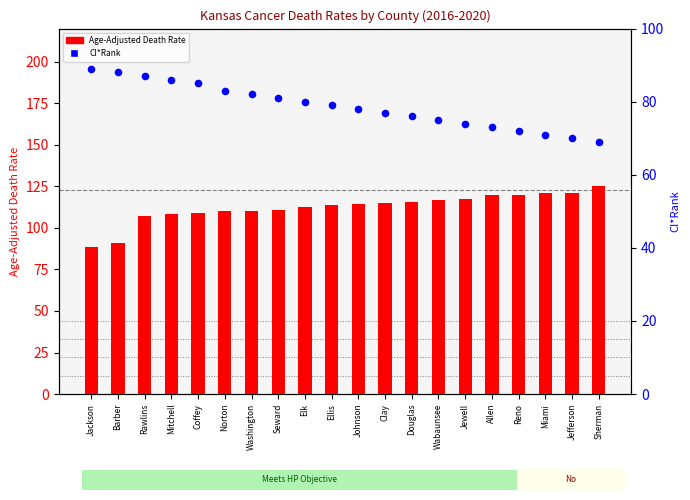

Which series contains the lowest Y value?

CI*Rank